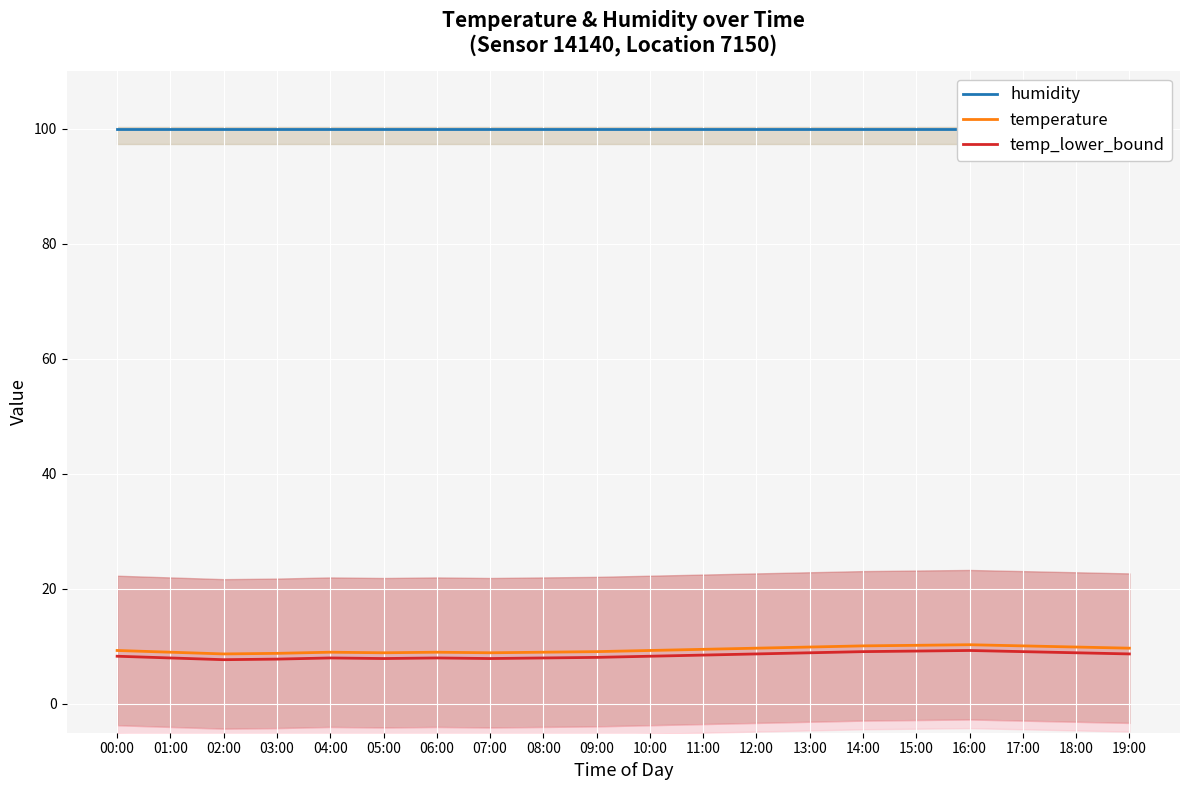

Between 11:00 and 18:00, which series saw the biggest shift?

temperature